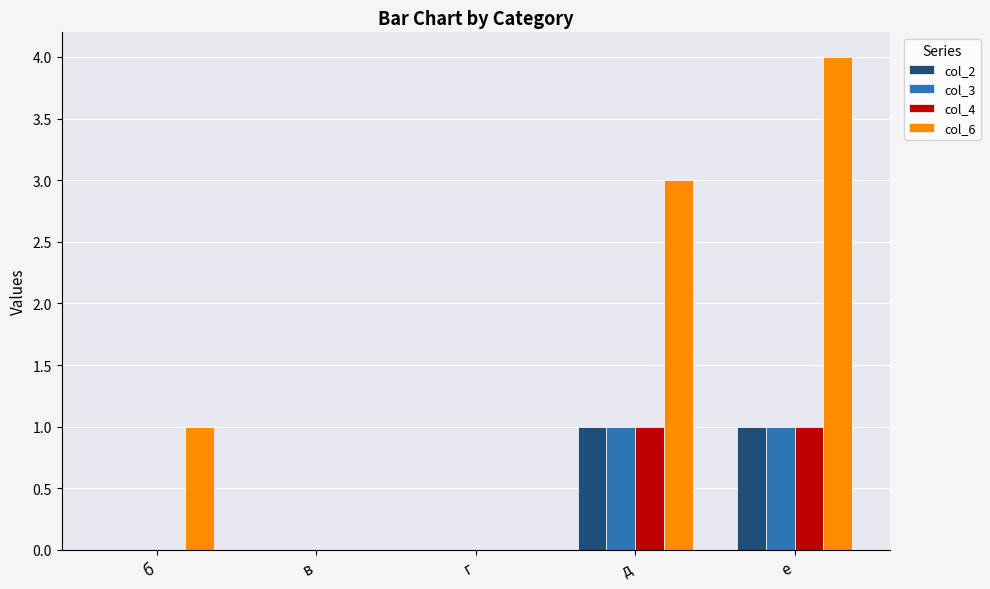

Reading right to left, transcribe all the data shown in this chart.

col_2: е=1	д=1	г=0	в=0	б=0
col_3: е=1	д=1	г=0	в=0	б=0
col_4: е=1	д=1	г=0	в=0	б=0
col_6: е=4	д=3	г=0	в=0	б=1